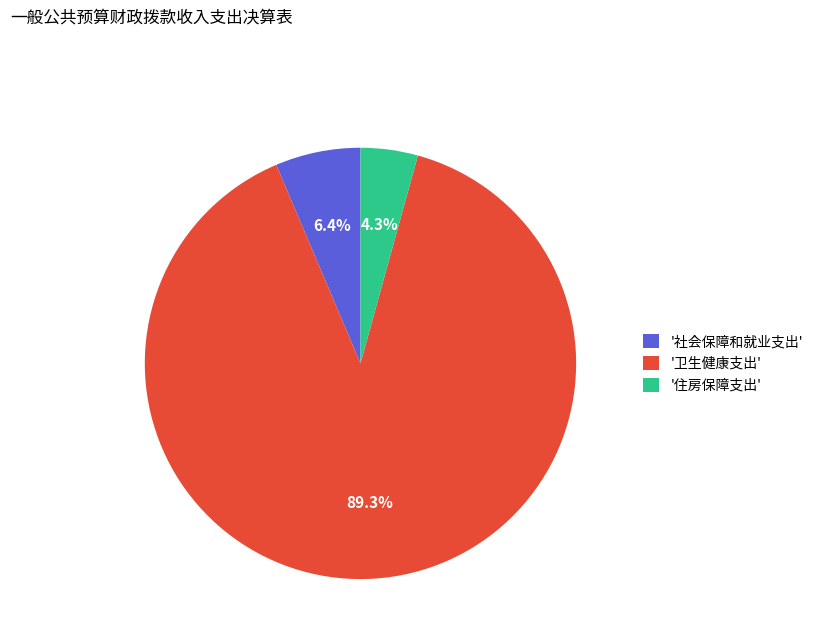

Between '社会保障和就业支出' and '住房保障支出', which is larger?

'社会保障和就业支出'